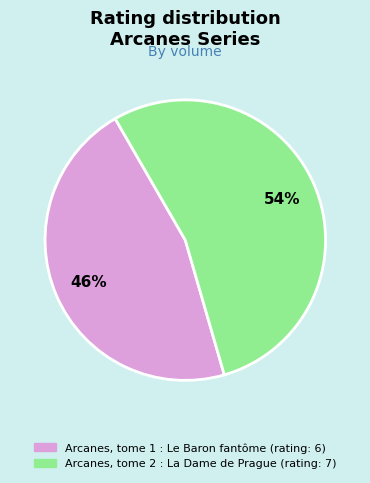

Is there a majority slice in this chart?

Yes